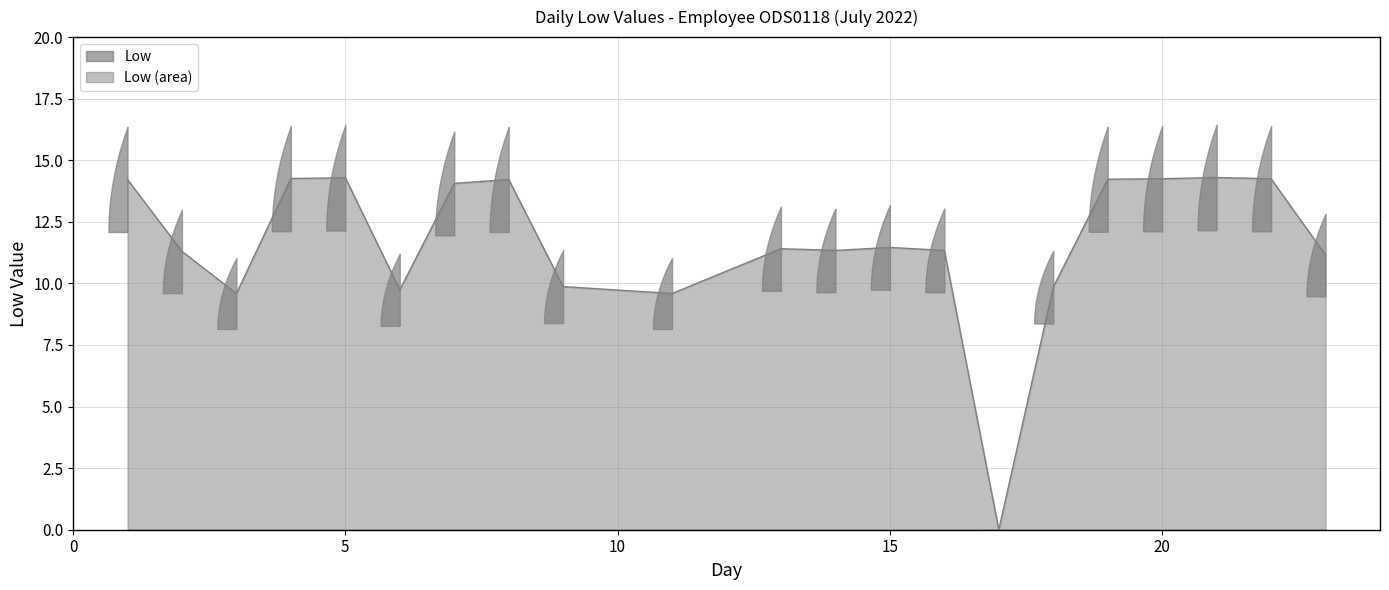

The chart shows a value of 22.1 at 8. True or false?

False